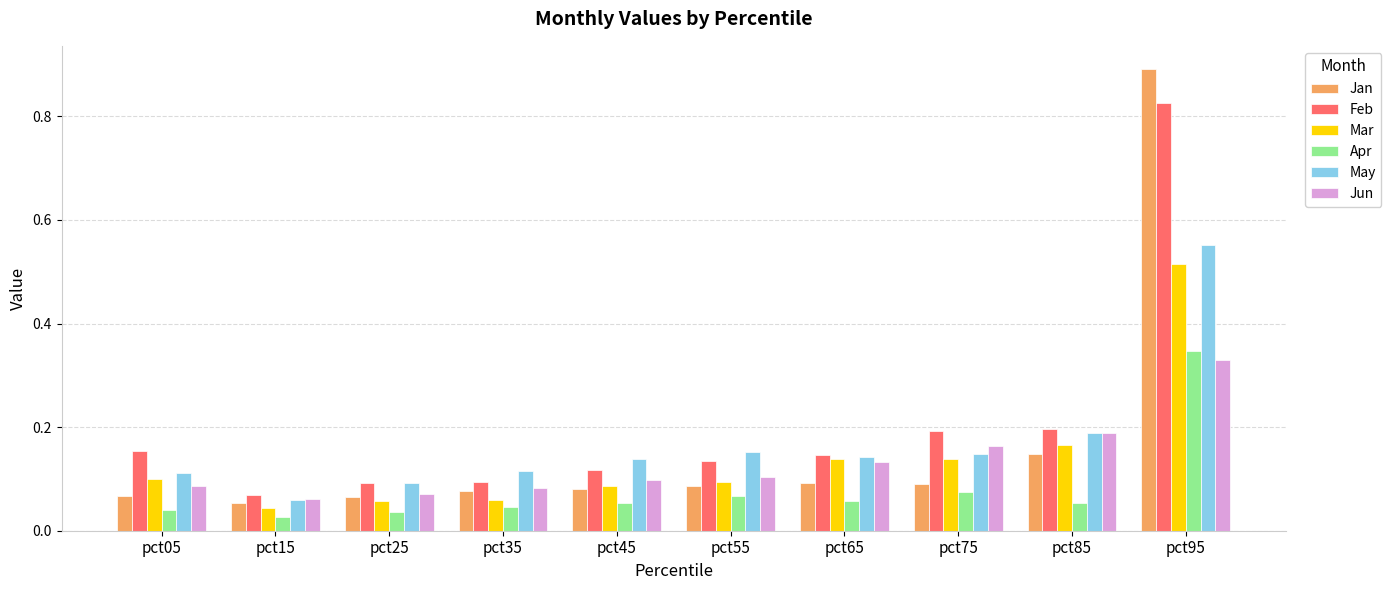

Rank the series by their maximum value, from lowest to highest.

Jun, Apr, Mar, May, Feb, Jan